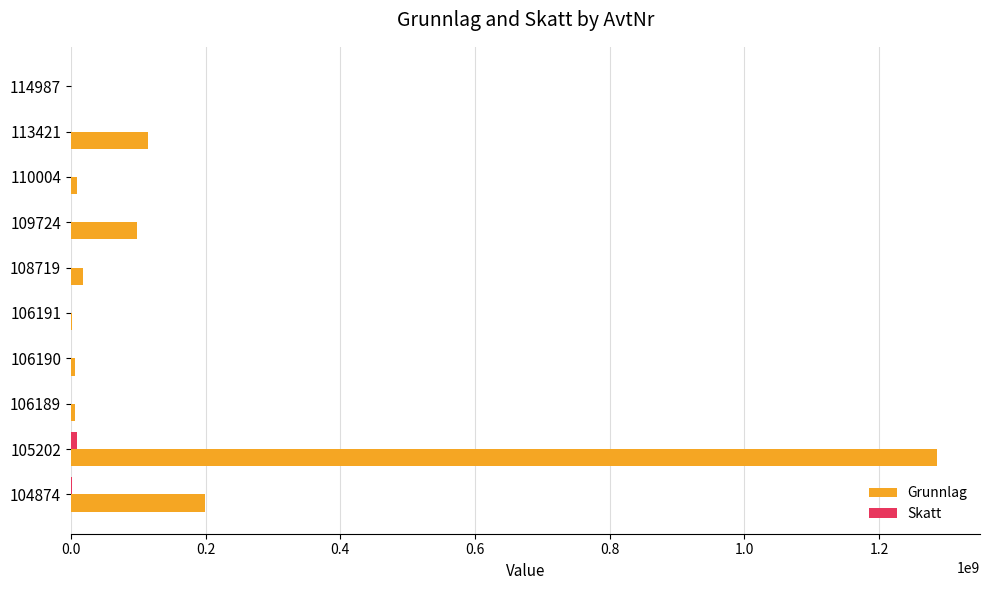

Between 105202 and 106191, which series saw the biggest shift?

Grunnlag